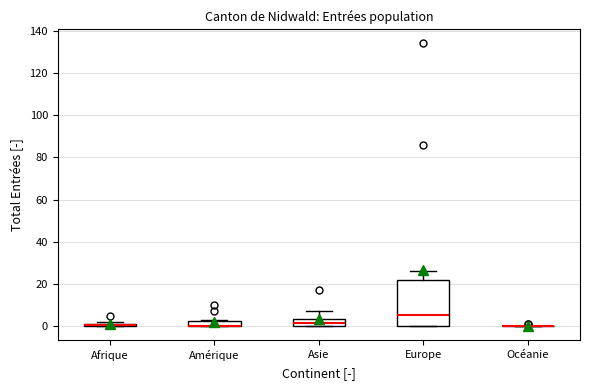

Where is the upper edge of the box for Asie on the y-axis? The values are not printed on the chart, so give them approximately, as read against the axis.

4